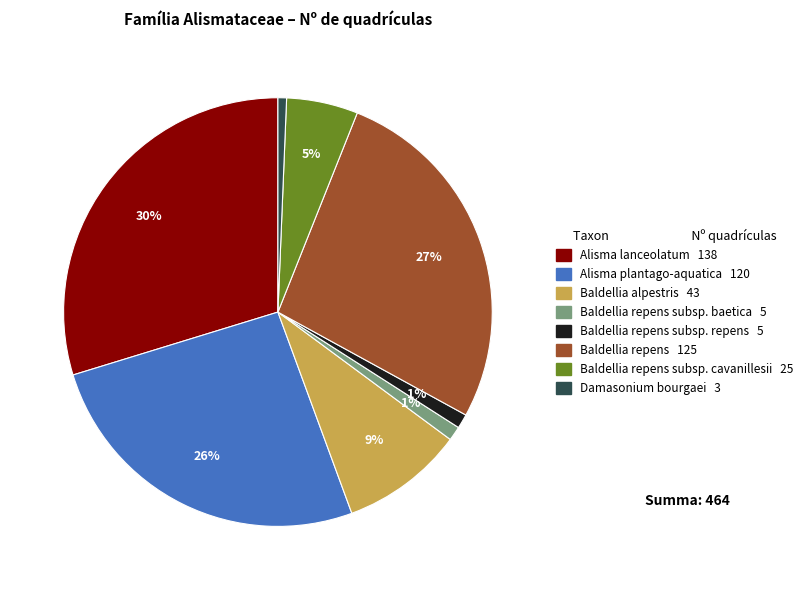

To the nearest percent, what is the average slice percentage?

12%